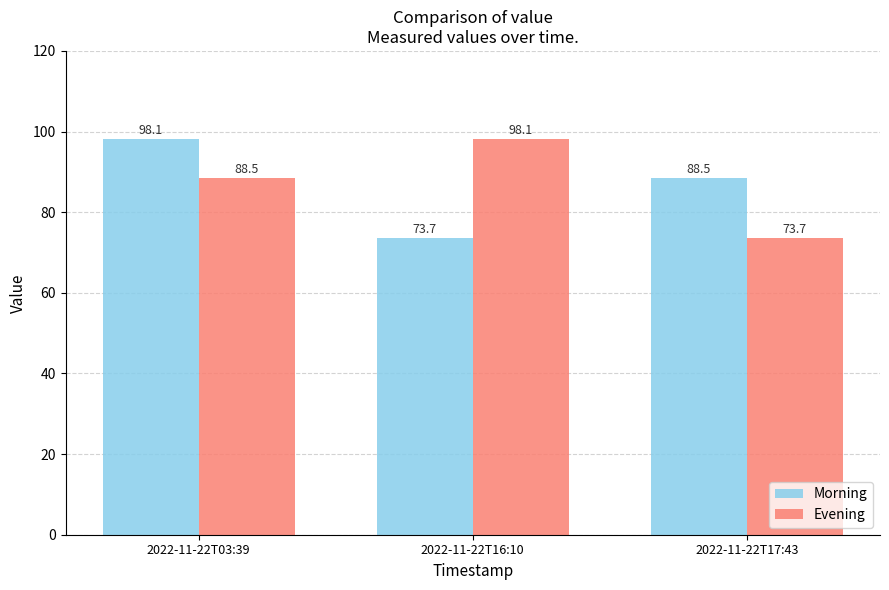

Is it true that Morning equals 162.8 at 2022-11-22T03:39?

False